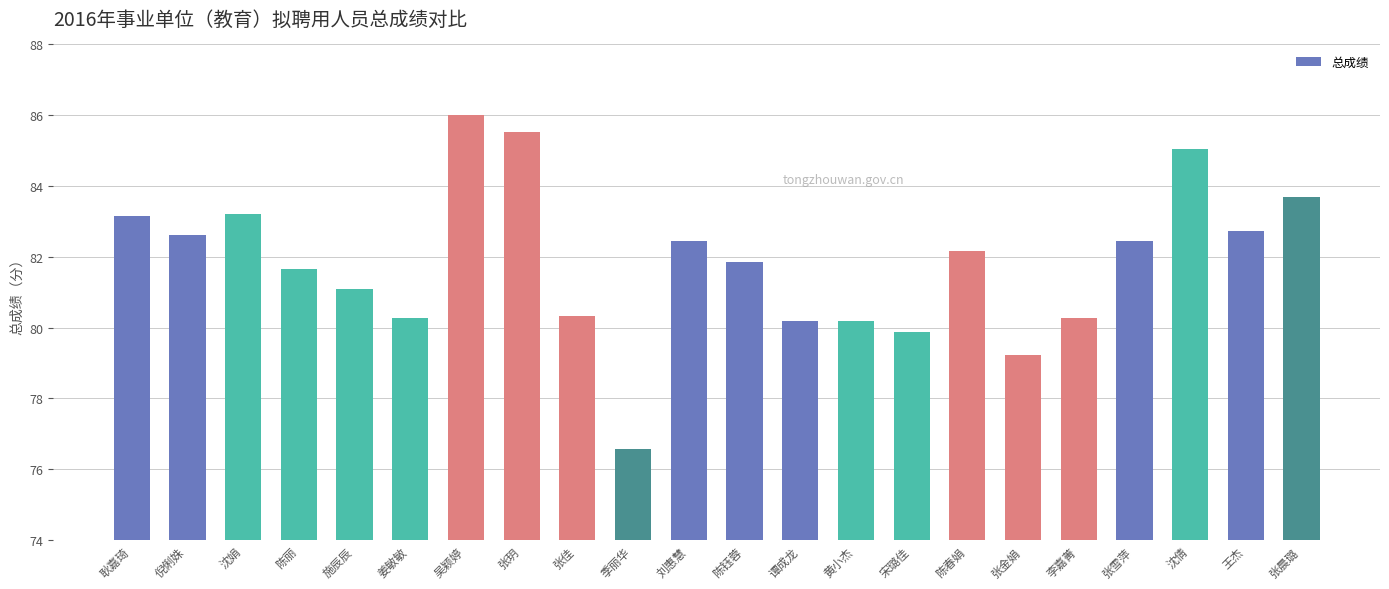

What is the difference between the values at 季丽华 and 张雪萍?

5.9